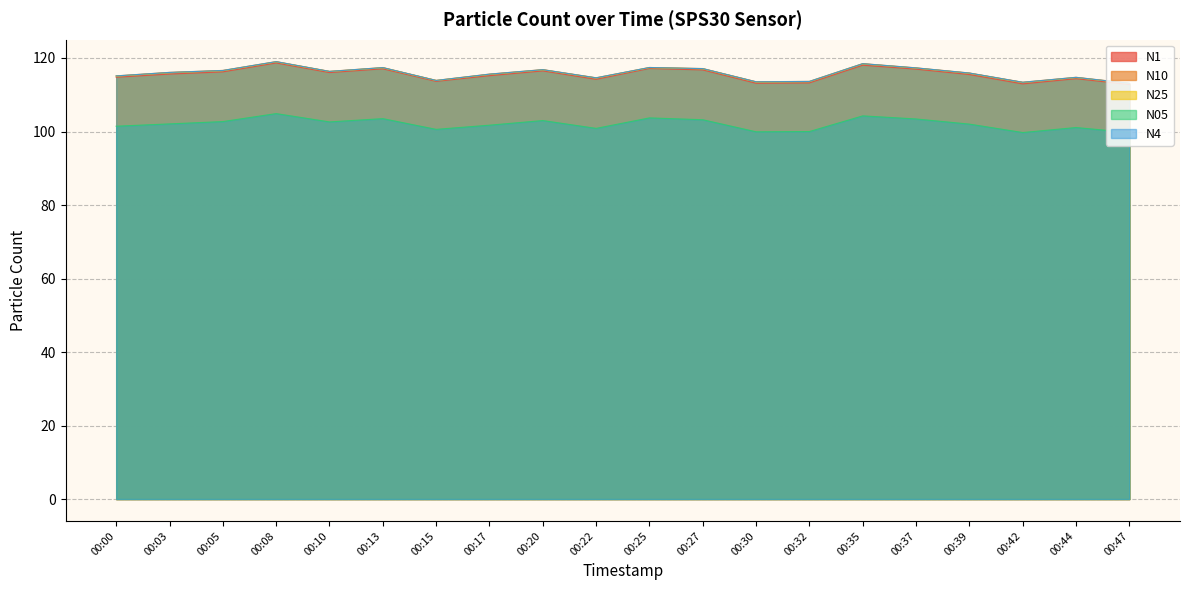

Between 00:30 and 00:42, which is larger?

00:30